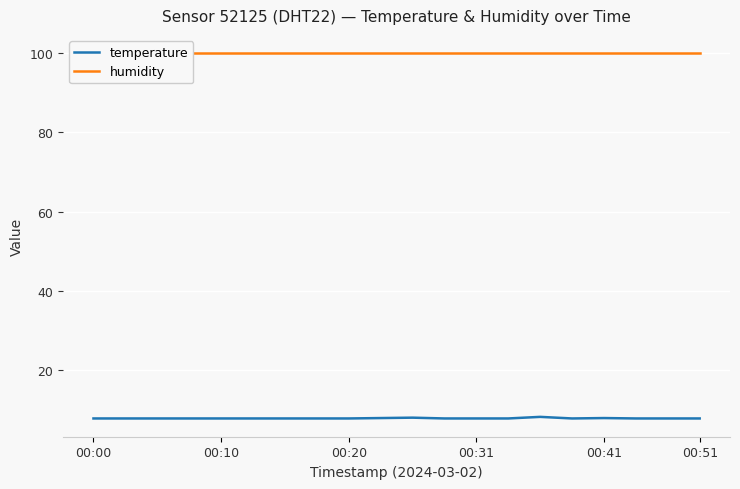

List the series in order of their overall mean, highest first.

humidity, temperature